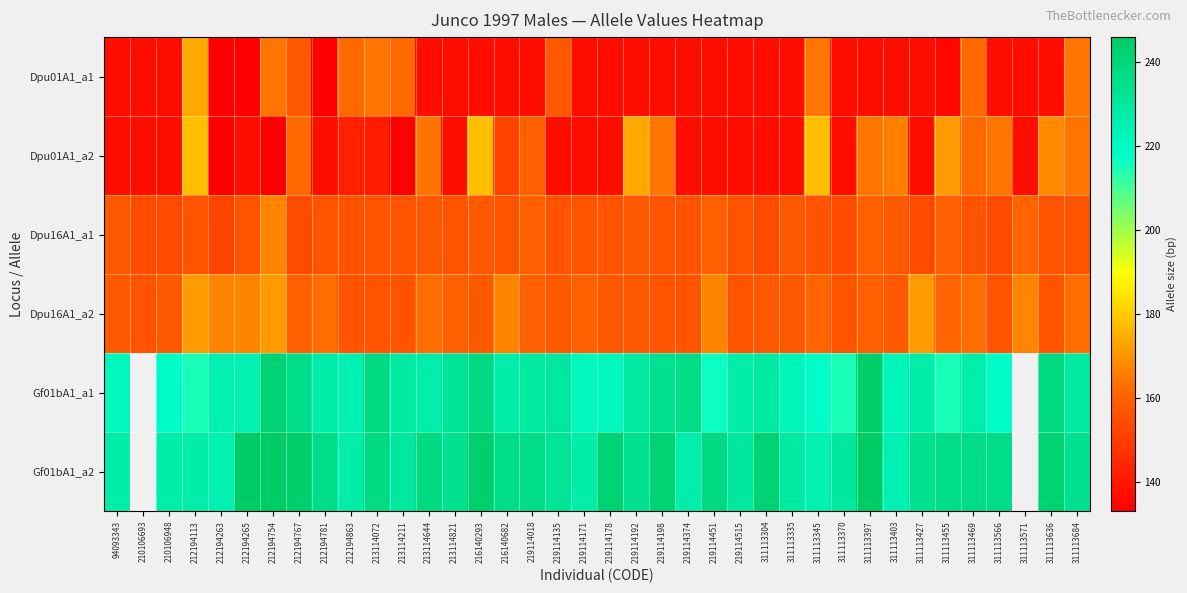

List the series in order of their peak value, highest first.

Gf01bA1_a2, Gf01bA1_a1, Dpu01A1_a2, Dpu01A1_a1, Dpu16A1_a2, Dpu16A1_a1